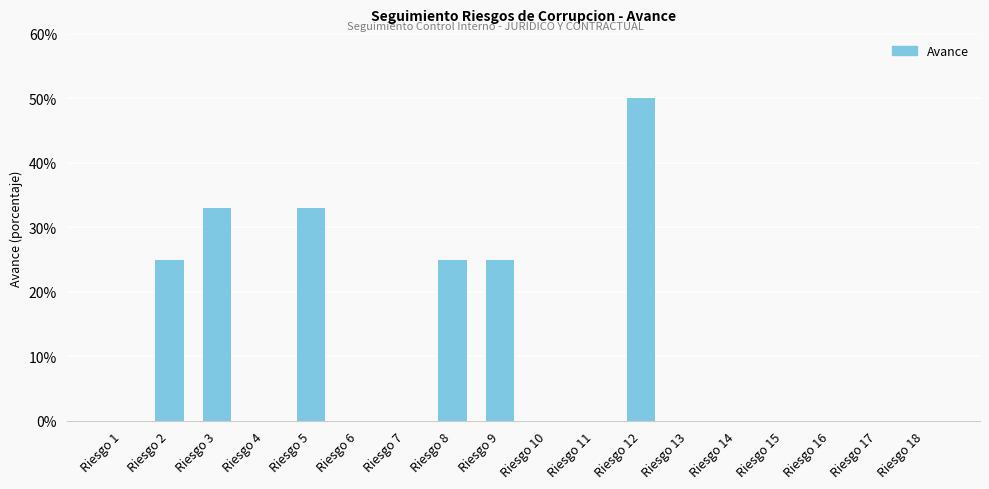

Between Riesgo 8 and Riesgo 2, which is larger?

Riesgo 8